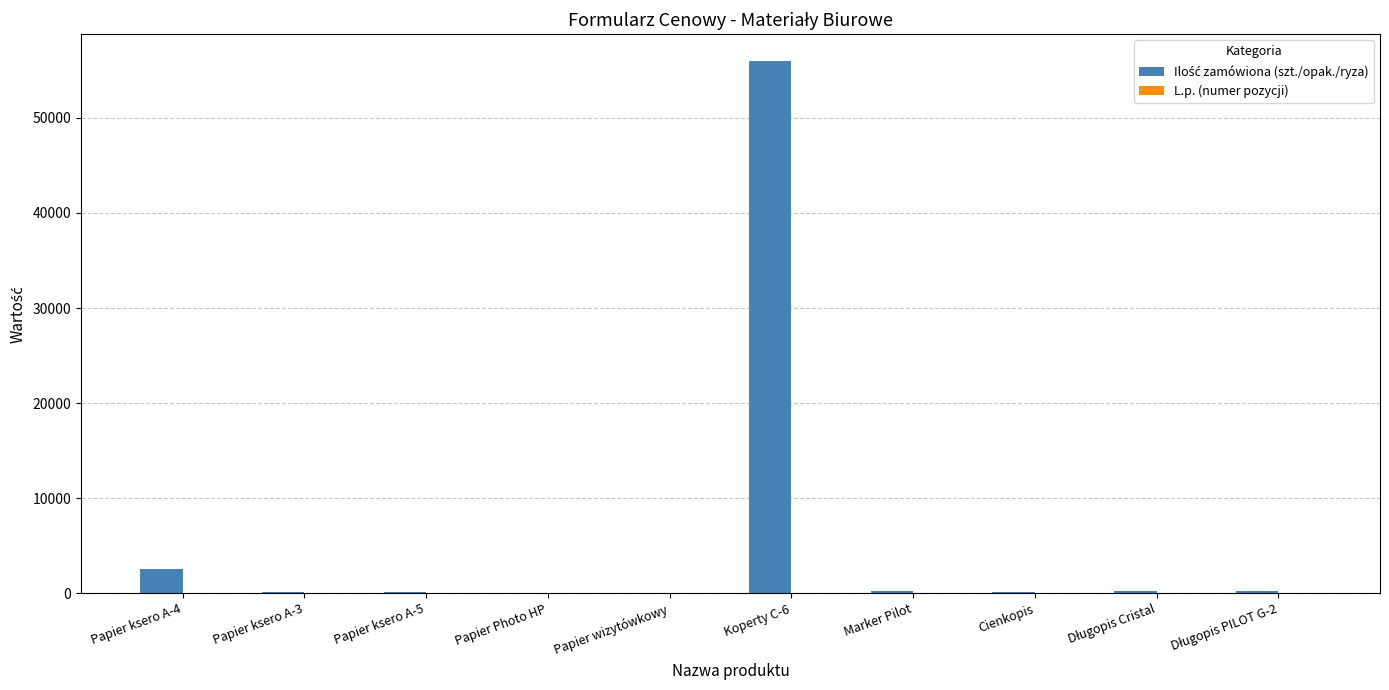

How many categories are shown in the chart?

10